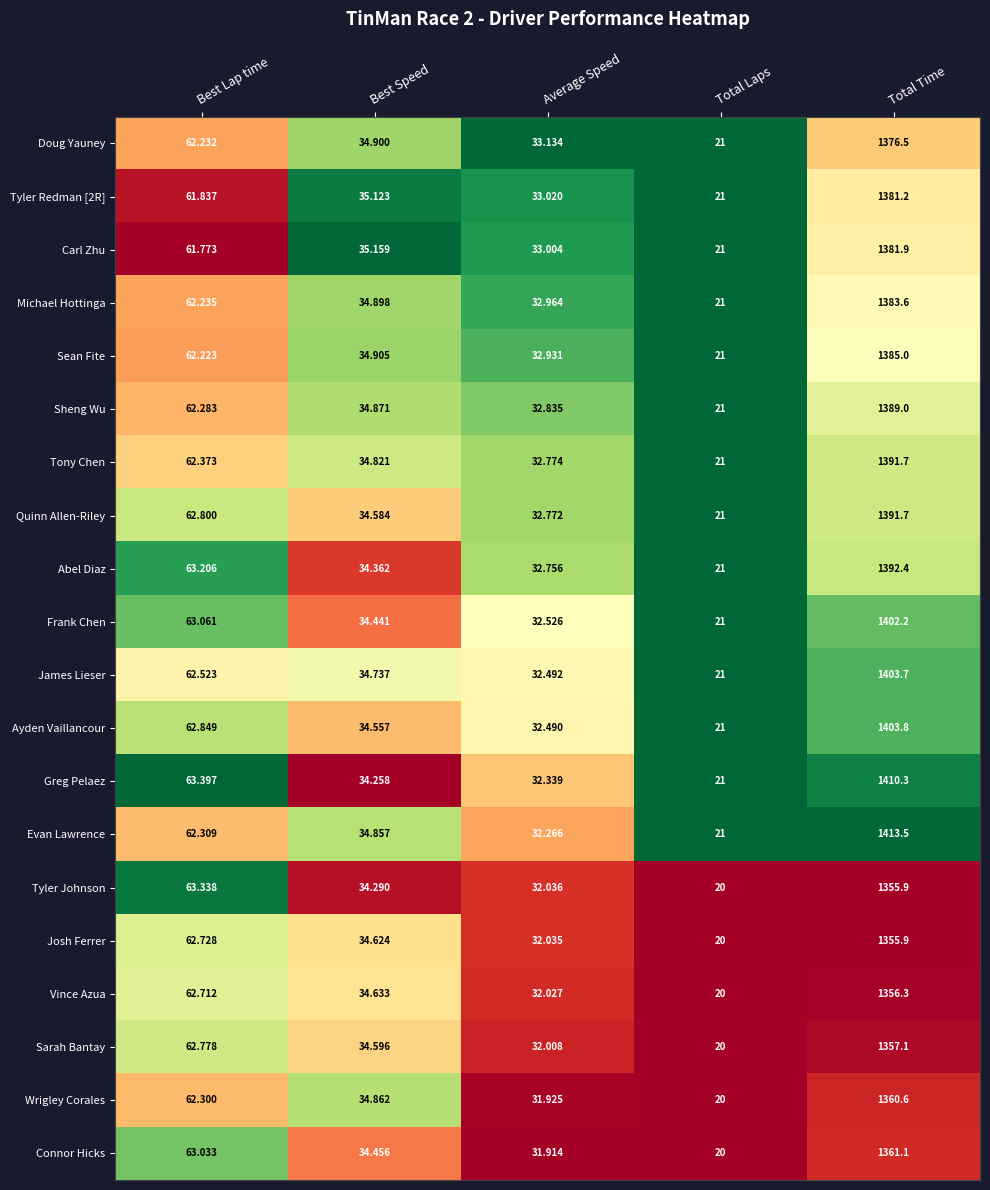

At which category is the sum across all series the highest?

Total Time